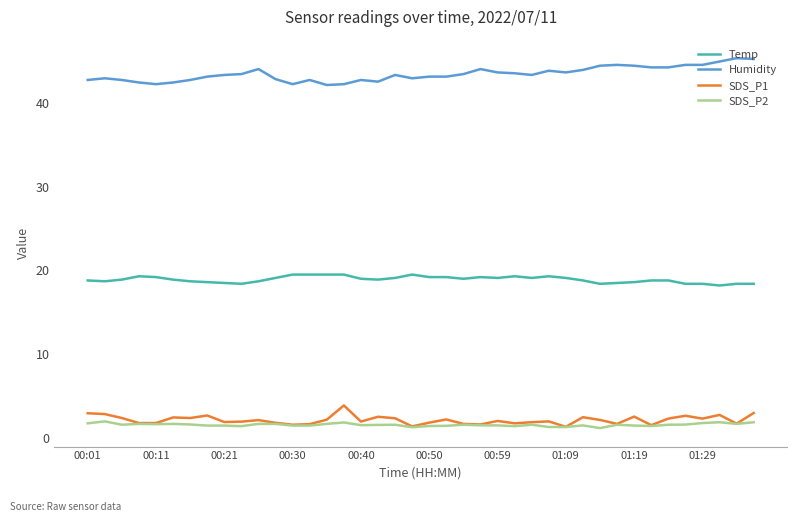

What is the lowest value of the SDS_P1 series?

1.4